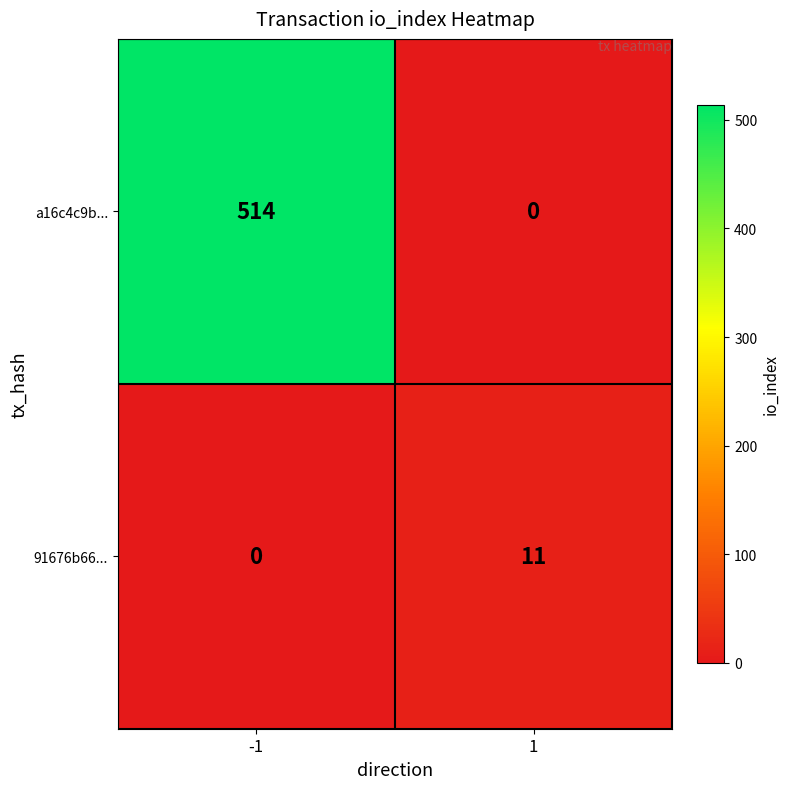

Which category has the highest value across all series?

-1